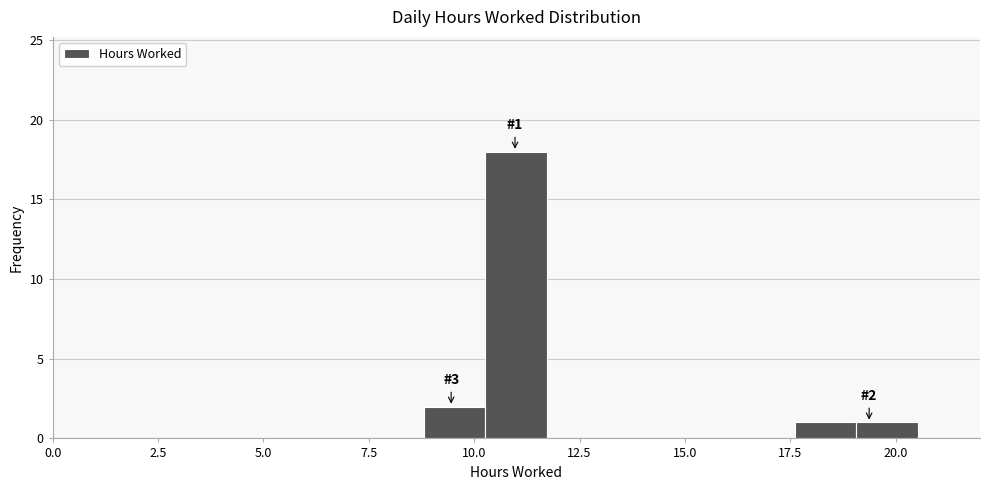

Read against the x-axis, roughly where is the centre of the tallest bar?

11.0